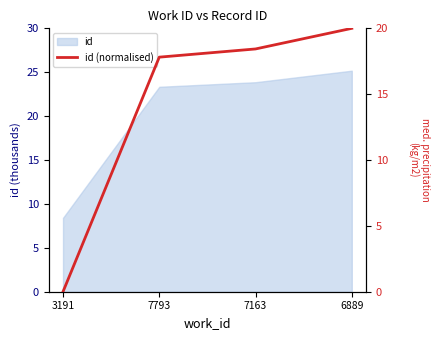

True or false: the data has more than 0 interior local peaks.

False